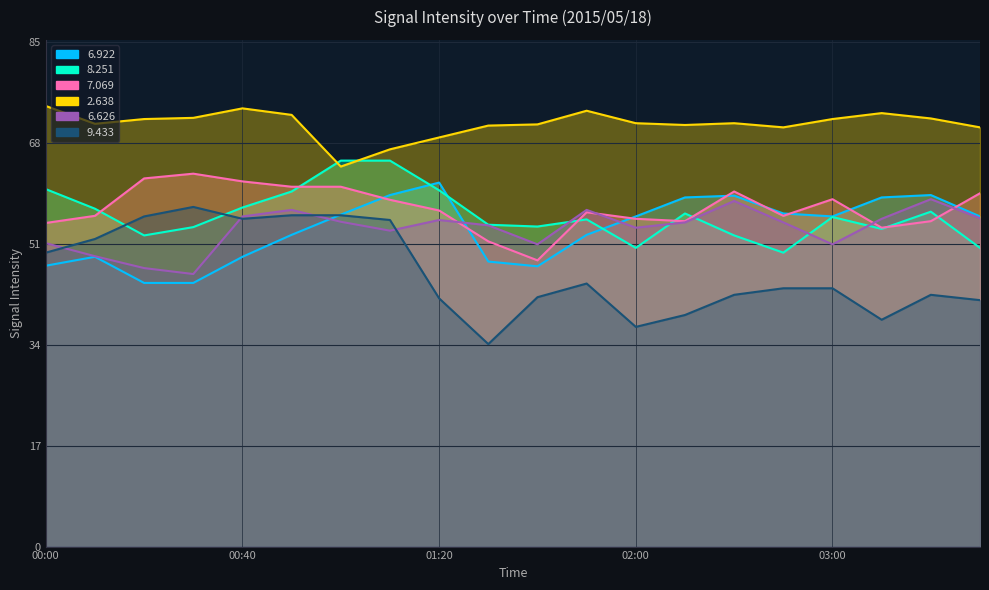

How many interior local peaks does the 8.251 series have?

4